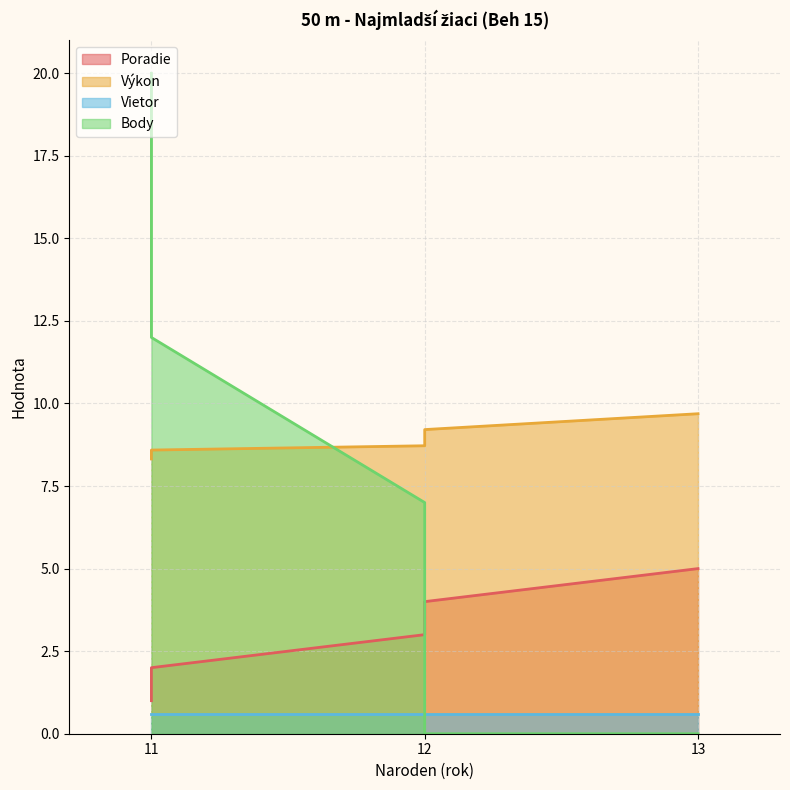

List the labels in order of Výkon value, largest first.

13, 12, 12, 11, 11